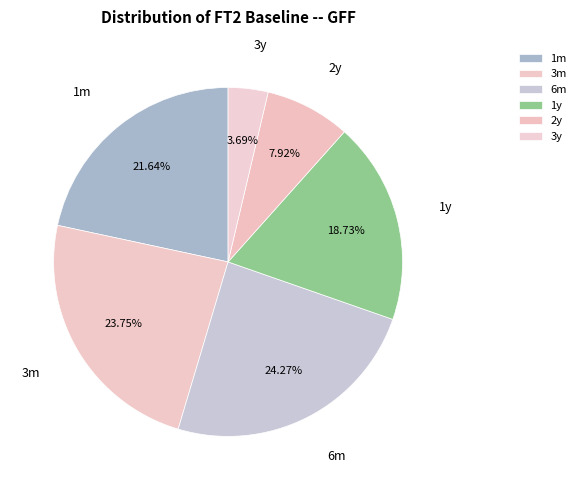

To the nearest percent, what is the difference between the largest and smallest slice percentages?

21%